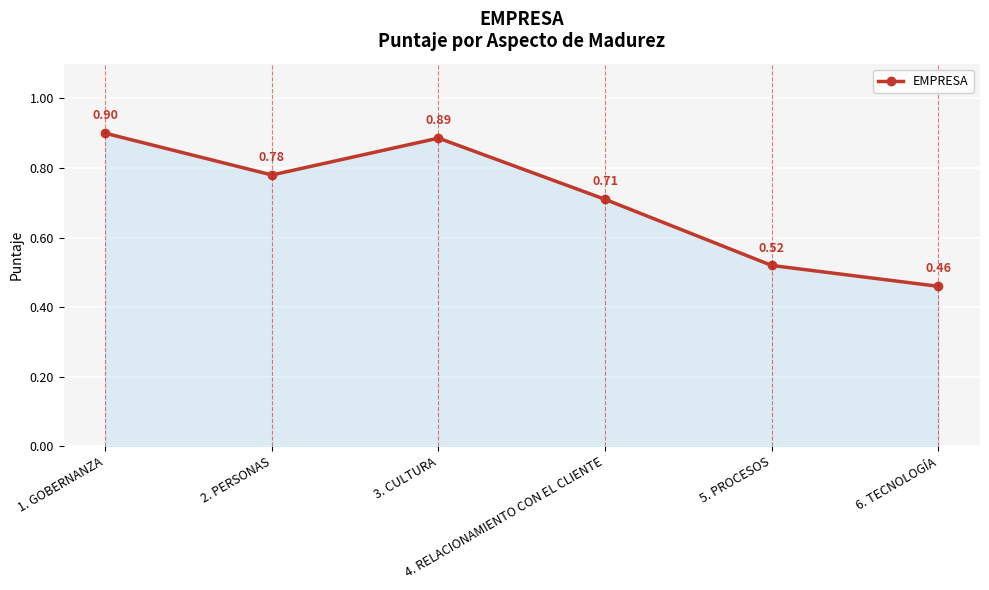

Which has a higher value, 6. TECNOLOGÍA or 2. PERSONAS?

2. PERSONAS